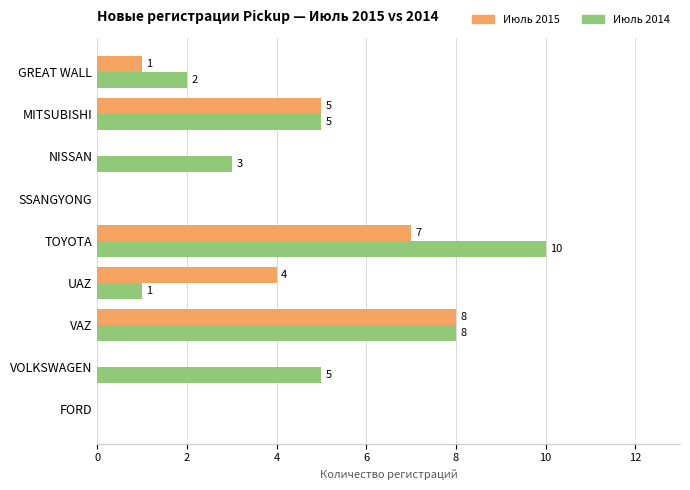

What is the maximum value shown in the chart?

10